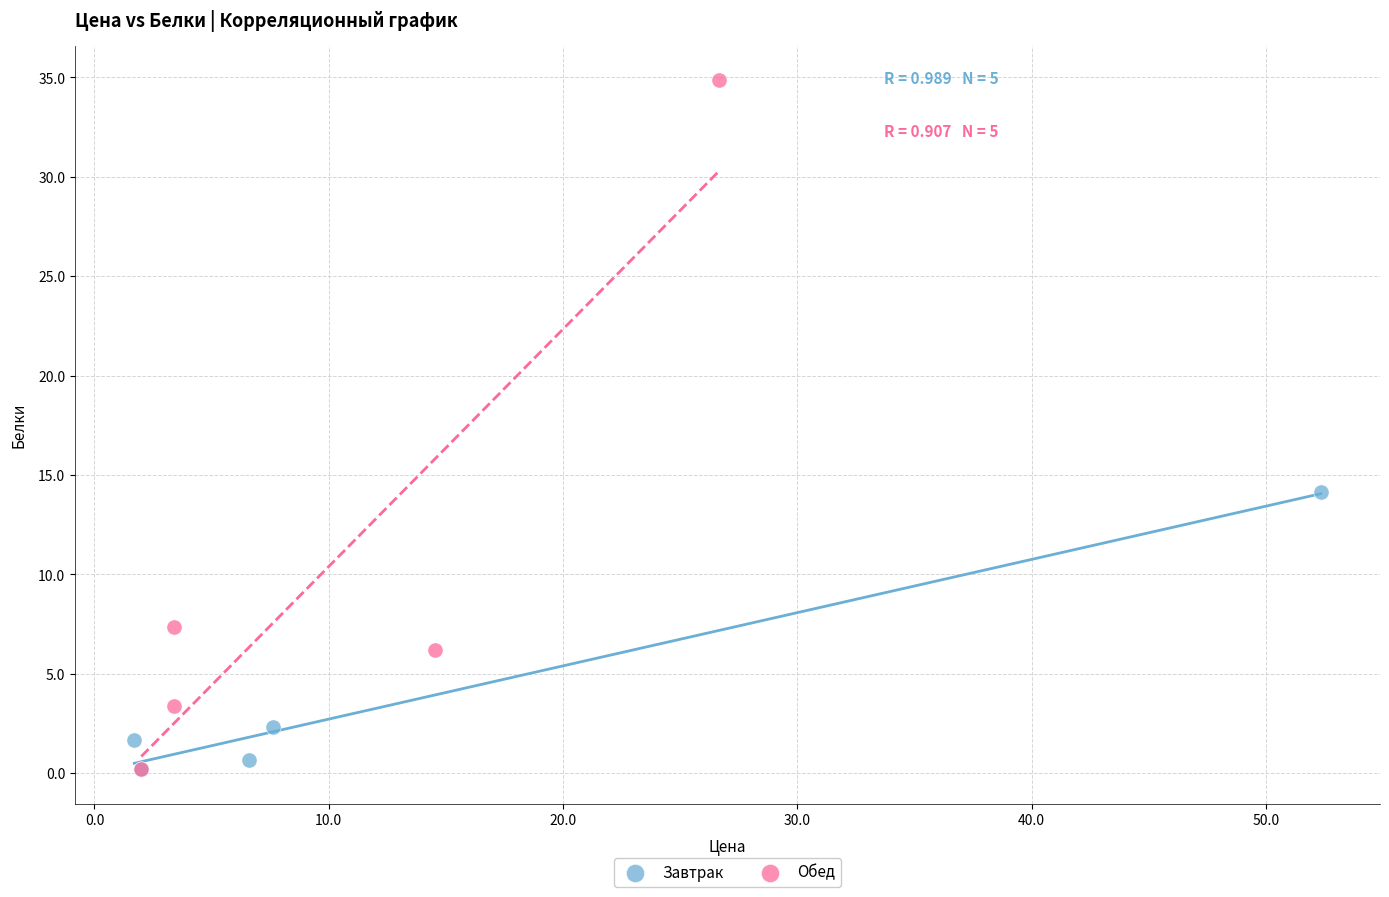

Which series has the widest spread of Y values?

Обед